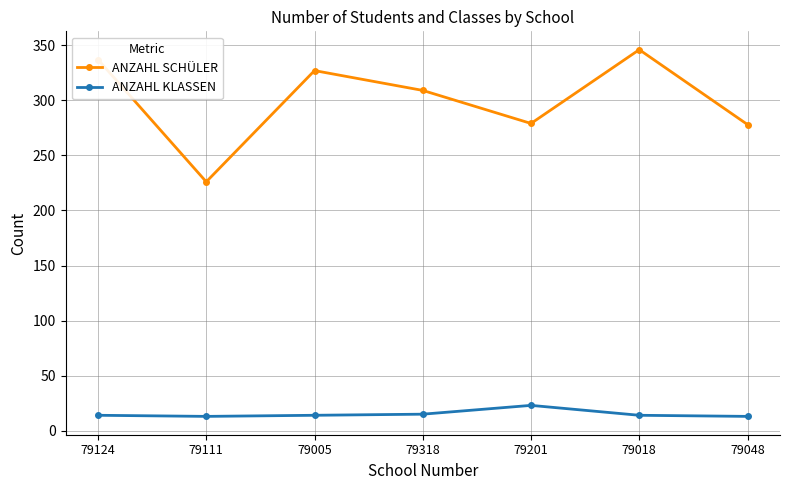

Where is ANZAHL SCHÜLER nearest to the value 286?

79201